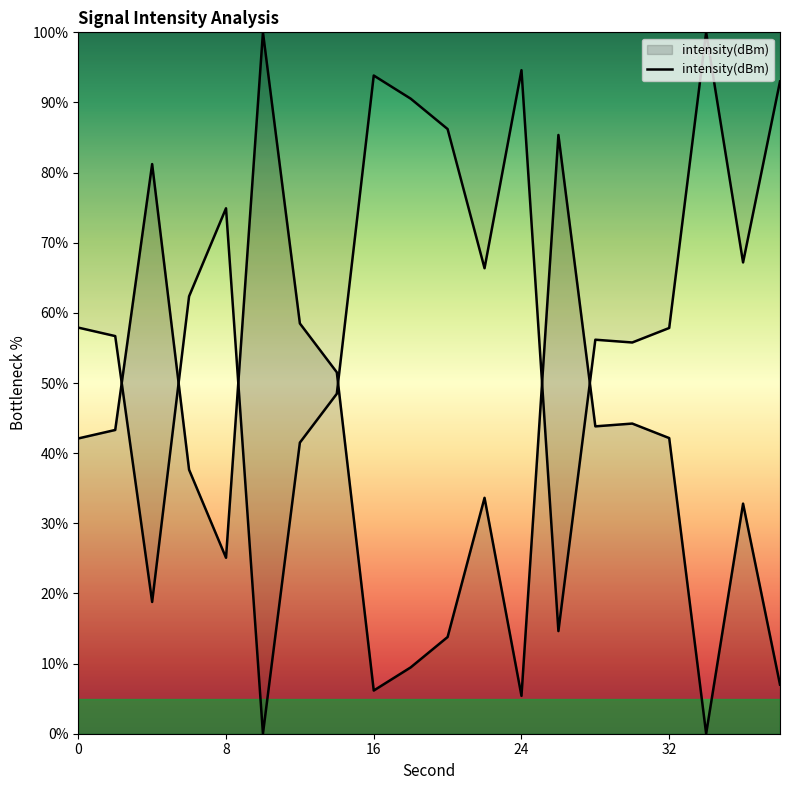

The chart shows a value of 81.2 at 4. True or false?

True